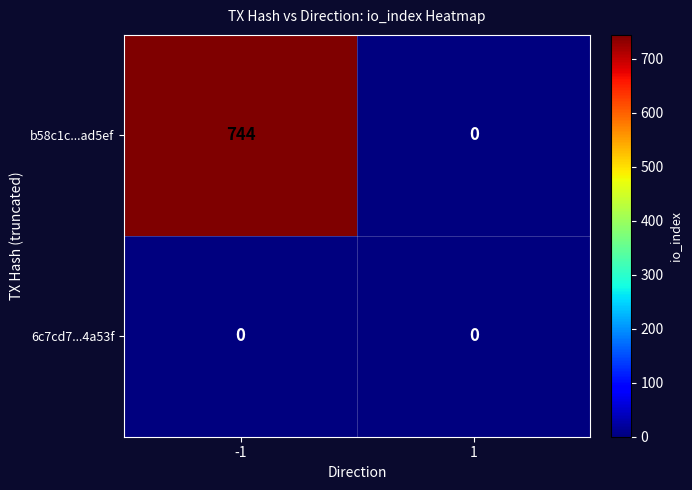

At how many categories does at least one series exceed 303?

1